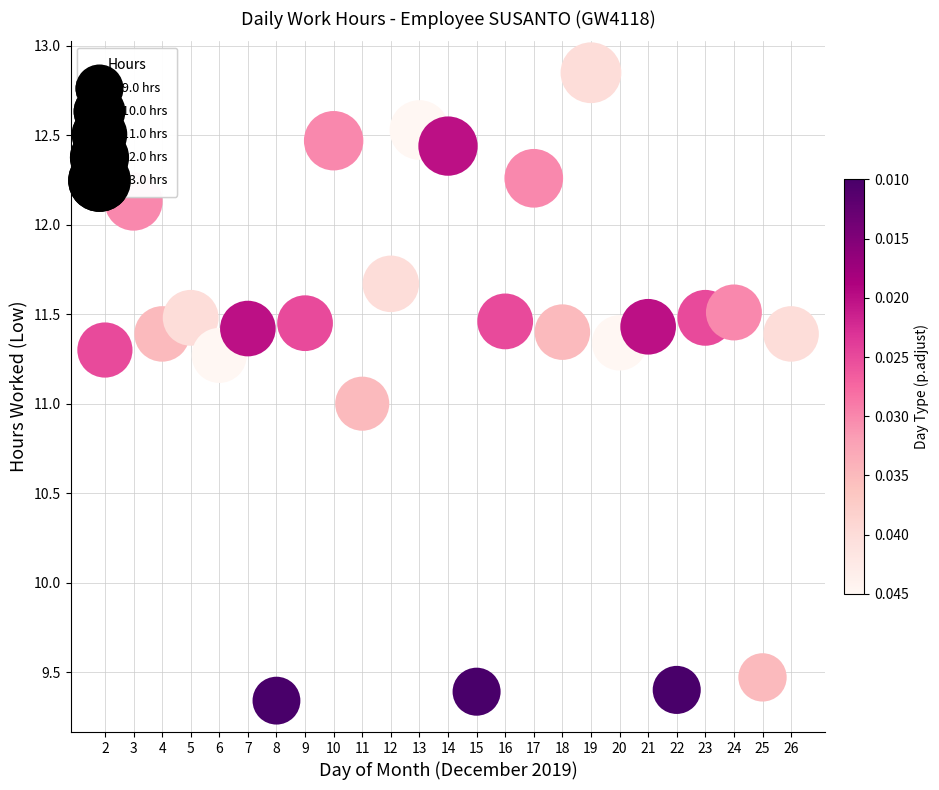

How many data points are displayed?

25